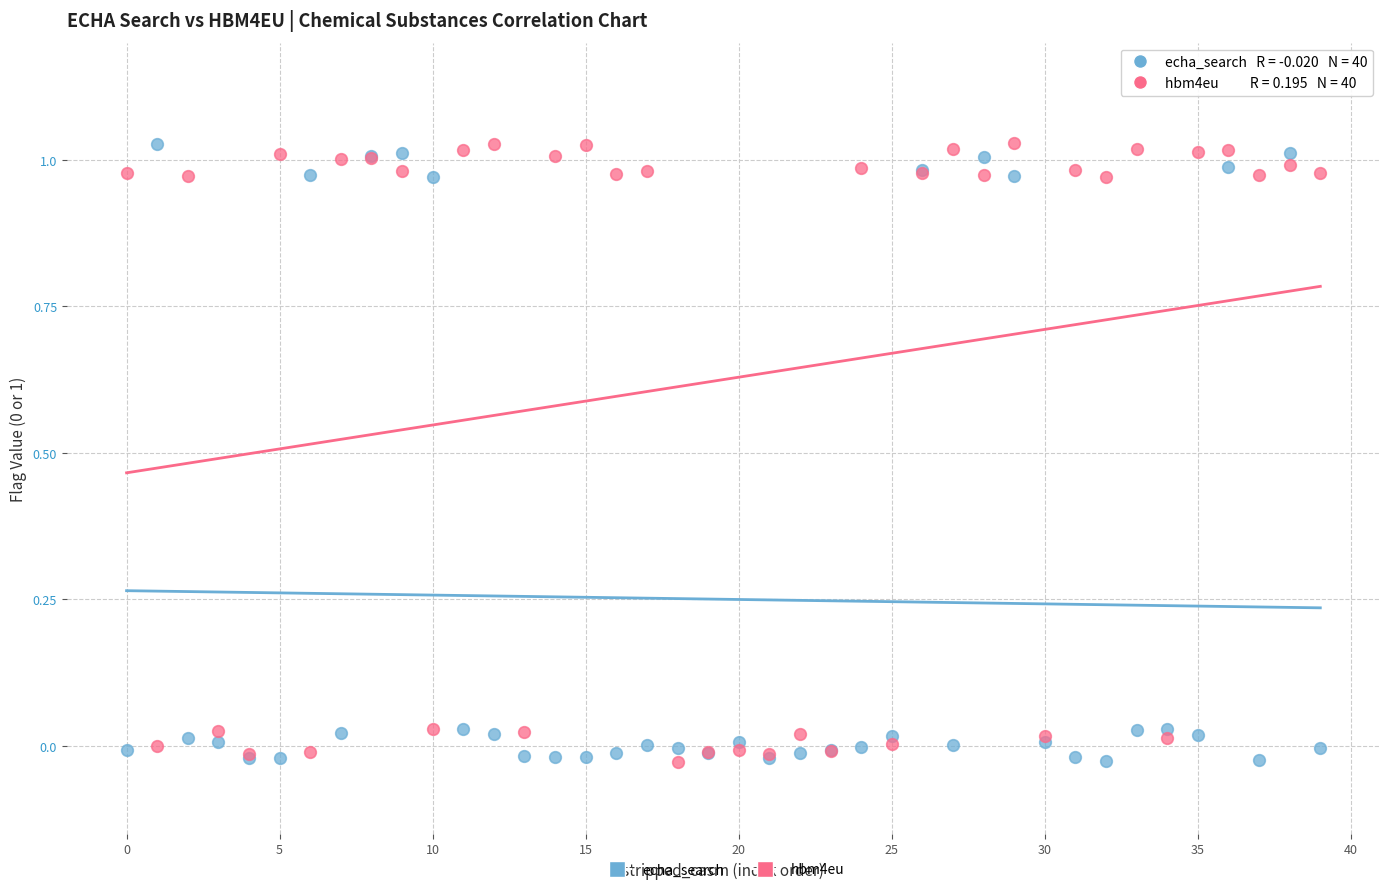

What are all the series names shown in the legend?

echa_search, hbm4eu